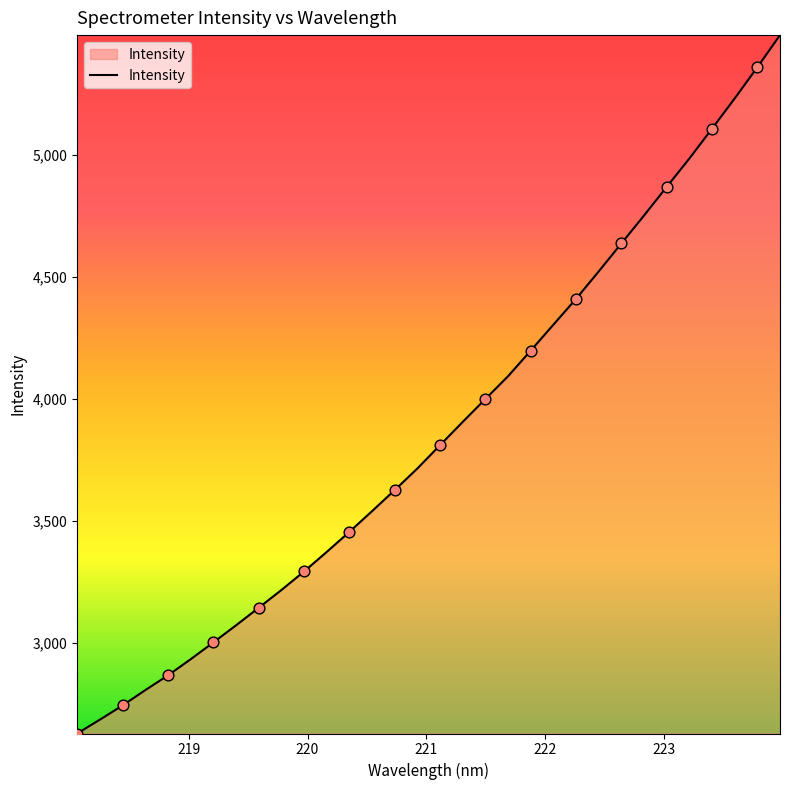

What is the maximum value shown in the chart?

5489.1